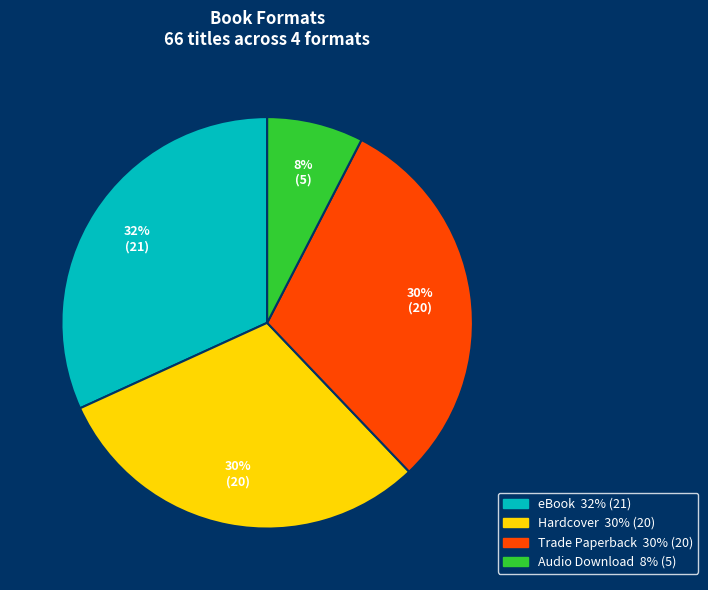

How many slices are in this pie chart?

4